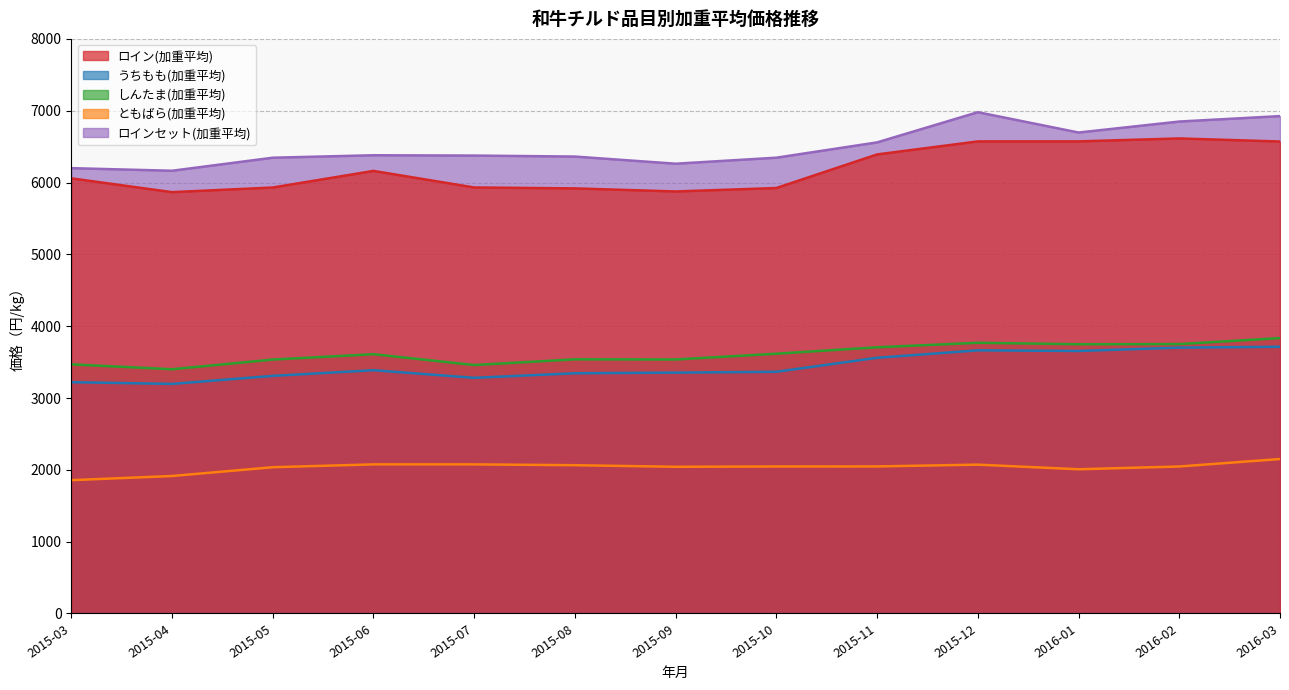

Reading left to right, transcribe all the data shown in this chart.

ロイン(加重平均): 2015-03=6058.4	2015-04=5866.2	2015-05=5930.8	2015-06=6162.0	2015-07=5931.4	2015-08=5918.5	2015-09=5875.6	2015-10=5923.7	2015-11=6391.3	2015-12=6572.7	2016-01=6572.8	2016-02=6614.1	2016-03=6571.0
うちもも(加重平均): 2015-03=3220.7	2015-04=3196.1	2015-05=3308.0	2015-06=3387.0	2015-07=3281.0	2015-08=3344.5	2015-09=3353.4	2015-10=3365.0	2015-11=3560.0	2015-12=3663.5	2016-01=3654.7	2016-02=3701.2	2016-03=3713.7
しんたま(加重平均): 2015-03=3468.8	2015-04=3400.6	2015-05=3535.2	2015-06=3609.9	2015-07=3459.2	2015-08=3538.5	2015-09=3536.4	2015-10=3616.8	2015-11=3706.5	2015-12=3768.7	2016-01=3748.4	2016-02=3750.9	2016-03=3834.2
ともばら(加重平均): 2015-03=1856.1	2015-04=1913.9	2015-05=2036.4	2015-06=2075.8	2015-07=2075.8	2015-08=2064.5	2015-09=2042.4	2015-10=2046.6	2015-11=2047.3	2015-12=2072.2	2016-01=2008.0	2016-02=2046.4	2016-03=2150.5
ロインセット(加重平均): 2015-03=6200.3	2015-04=6164.0	2015-05=6345.7	2015-06=6379.8	2015-07=6375.5	2015-08=6361.6	2015-09=6262.2	2015-10=6345.9	2015-11=6558.9	2015-12=6979.4	2016-01=6696.3	2016-02=6849.2	2016-03=6924.8